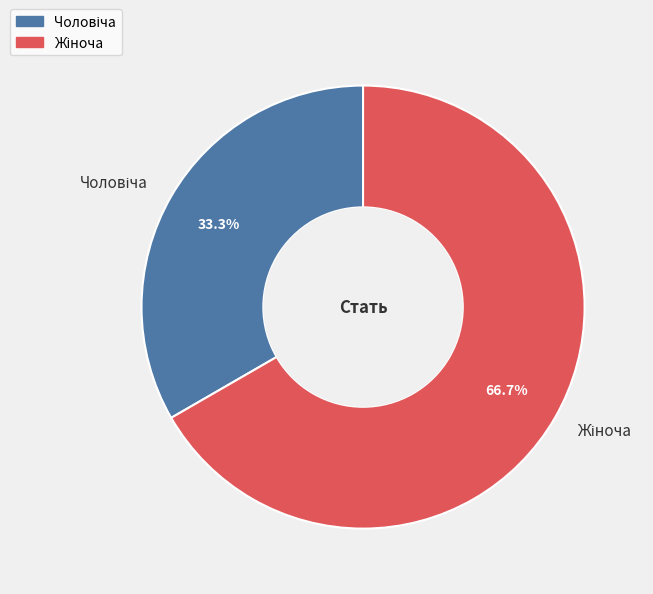

Count the number of slices in the pie.

2